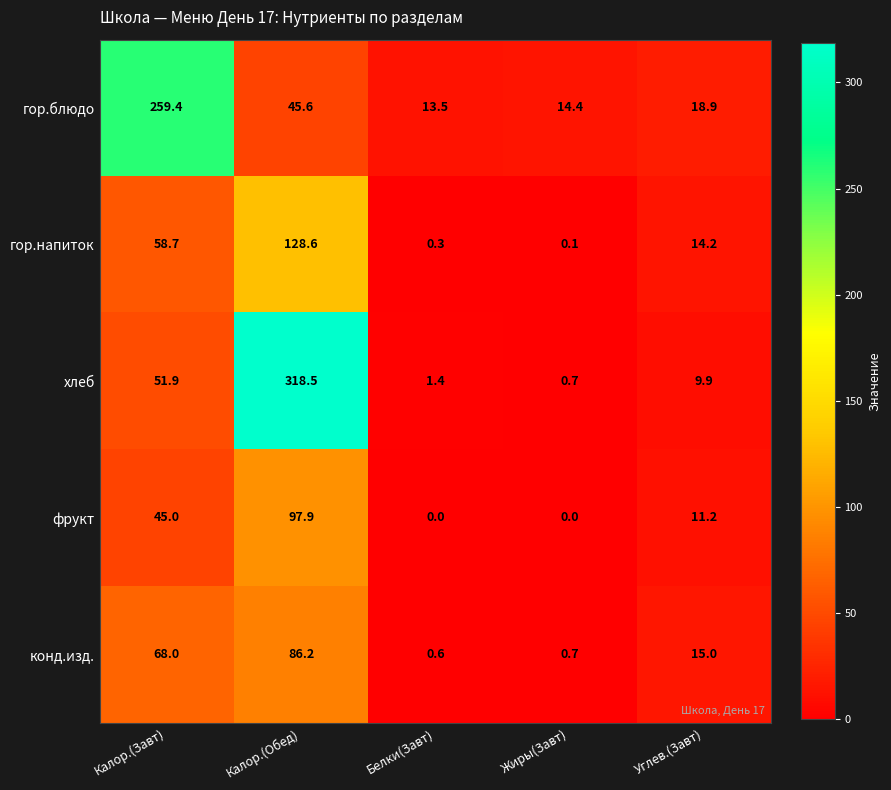

Reading left to right, transcribe all the data shown in this chart.

гор.блюдо: 259.4	45.6	13.5	14.4	18.9
гор.напиток: 58.7	128.6	0.3	0.1	14.2
хлеб: 51.9	318.5	1.4	0.7	9.9
фрукт: 45.0	97.9	0.0	0.0	11.2
конд.изд.: 68.0	86.2	0.6	0.7	15.0